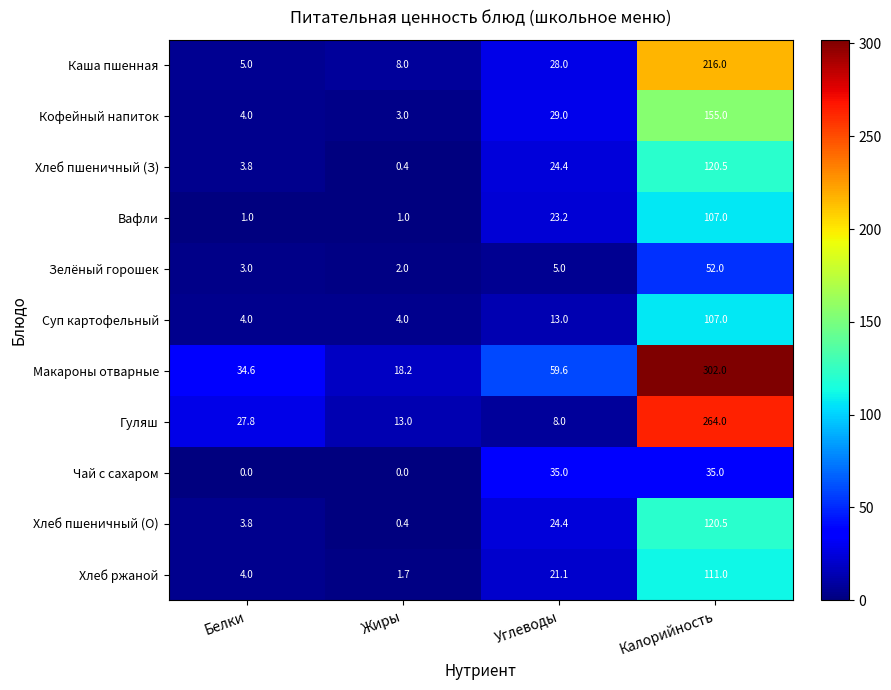

How many categories are shown in the chart?

4